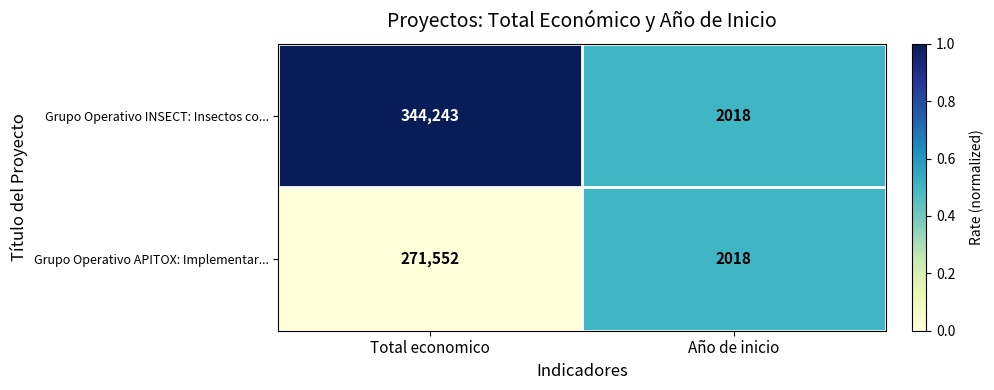

At which category does the chart reach its minimum across all series?

Año de inicio